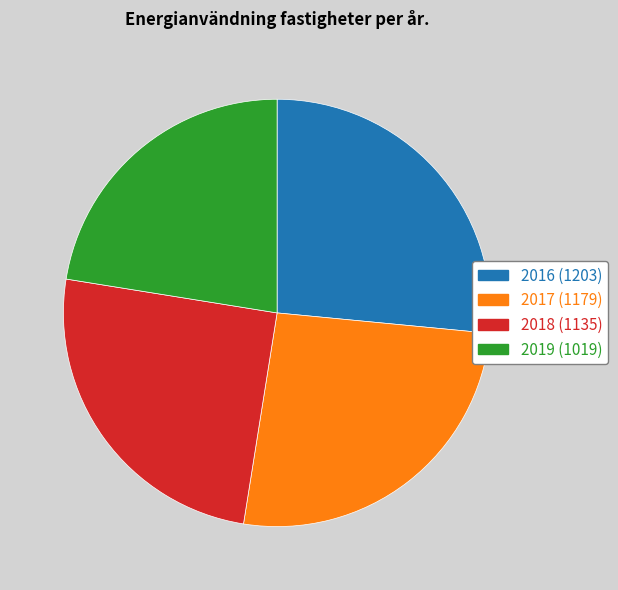

True or false: 2017 accounts for 26% of the total.

True